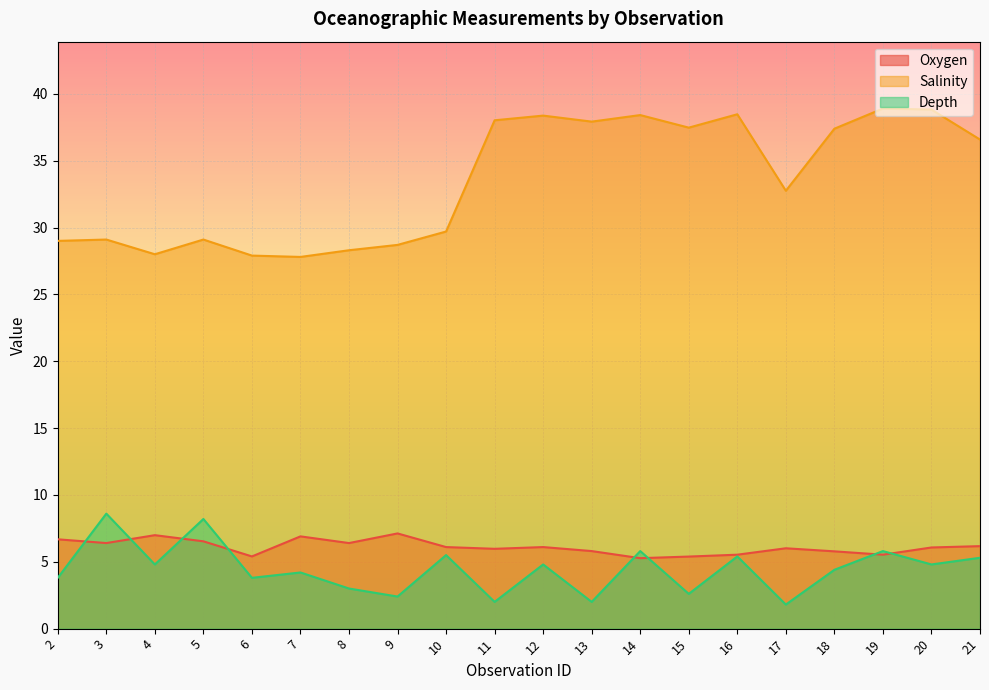

What is the minimum value shown in the chart?

1.8